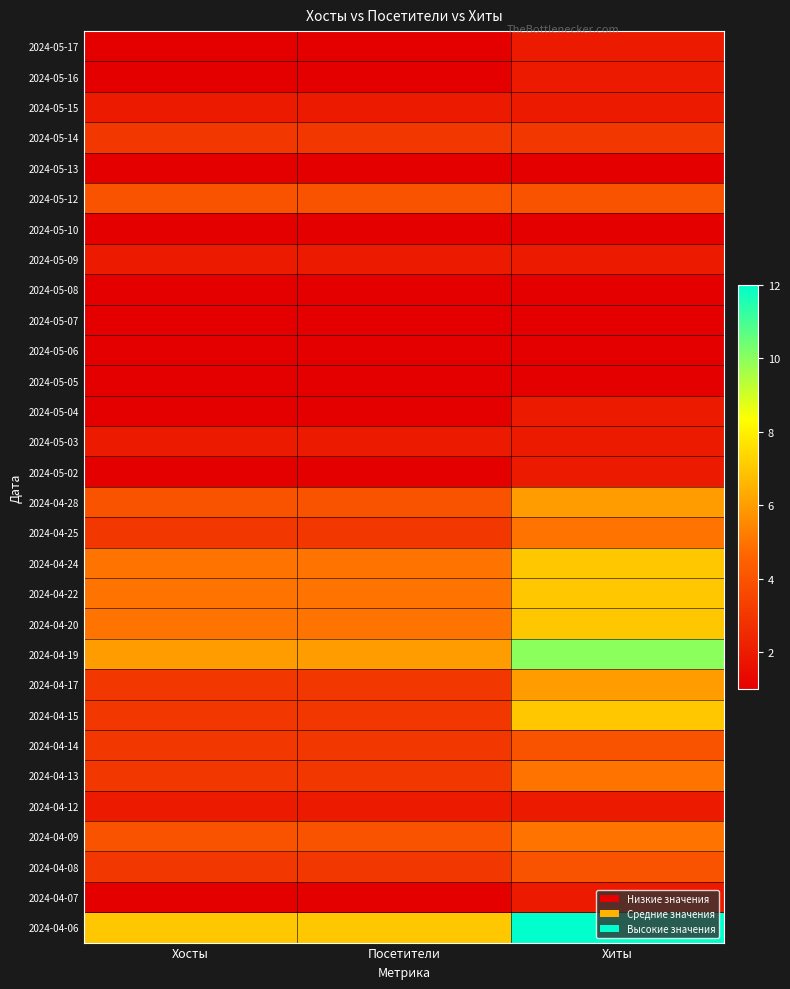

Which label corresponds to the largest value in the chart?

Хиты